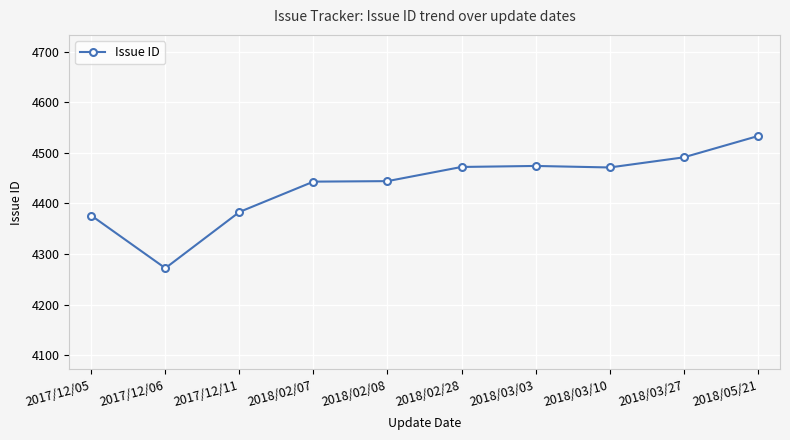

What is the greatest value displayed?

4533